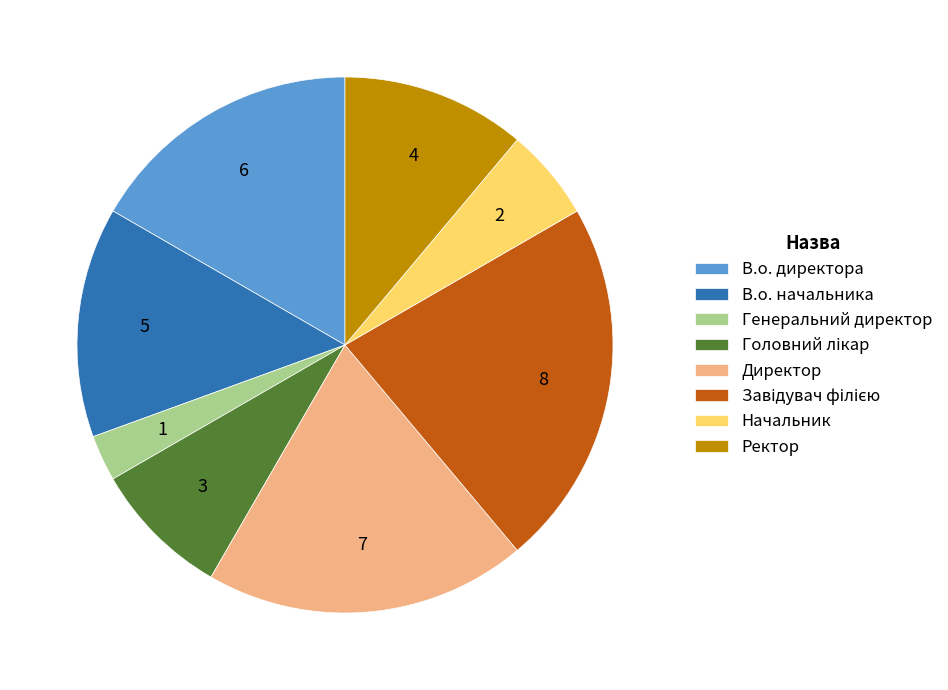

Is there any slice that represents more than half of the pie?

No